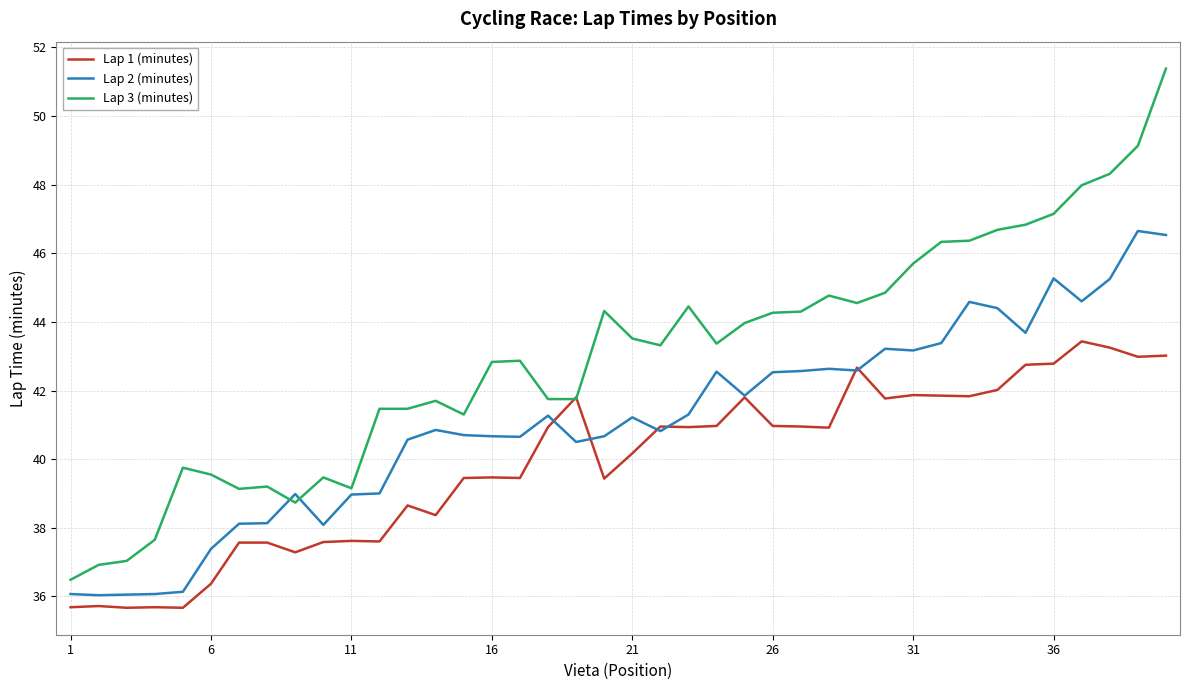

How many categories are shown in the chart?

40